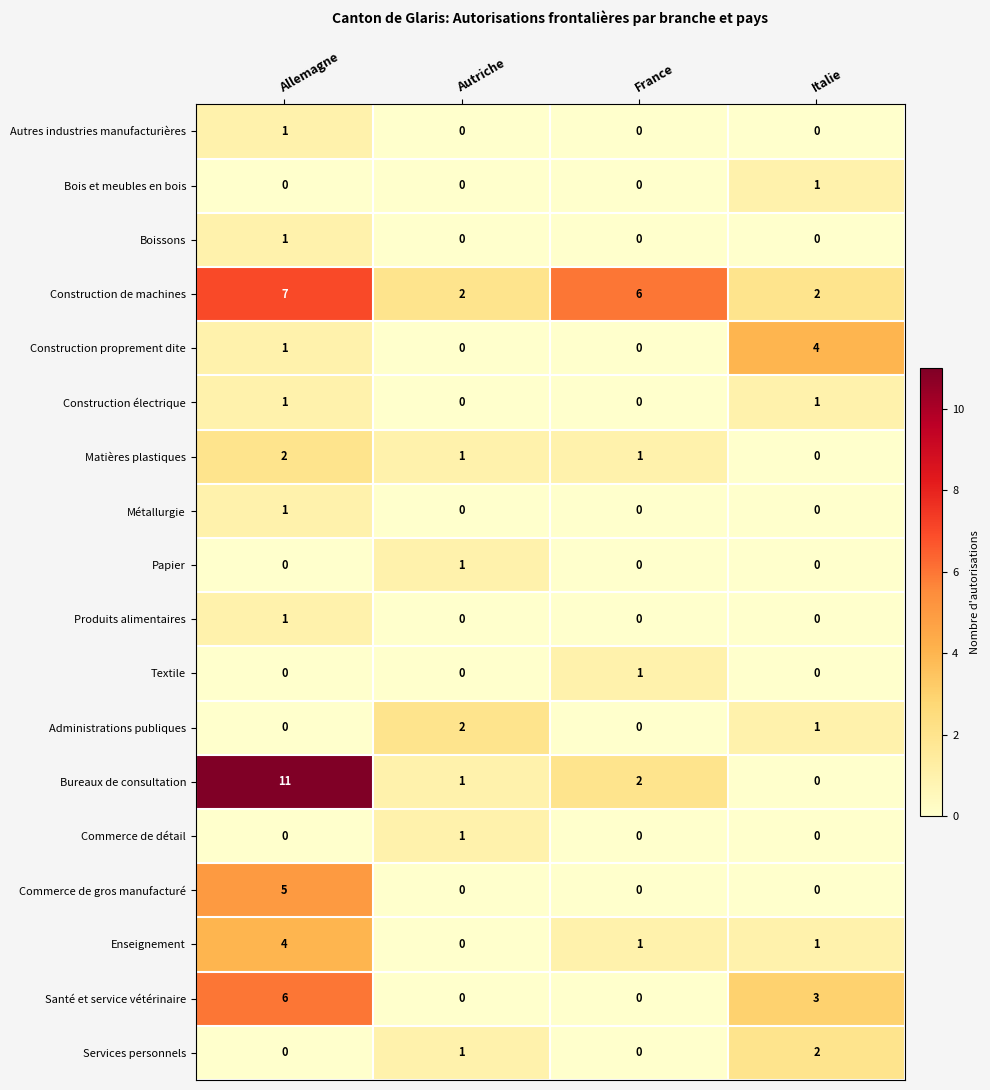

What is the sum of all Services personnels values?

3